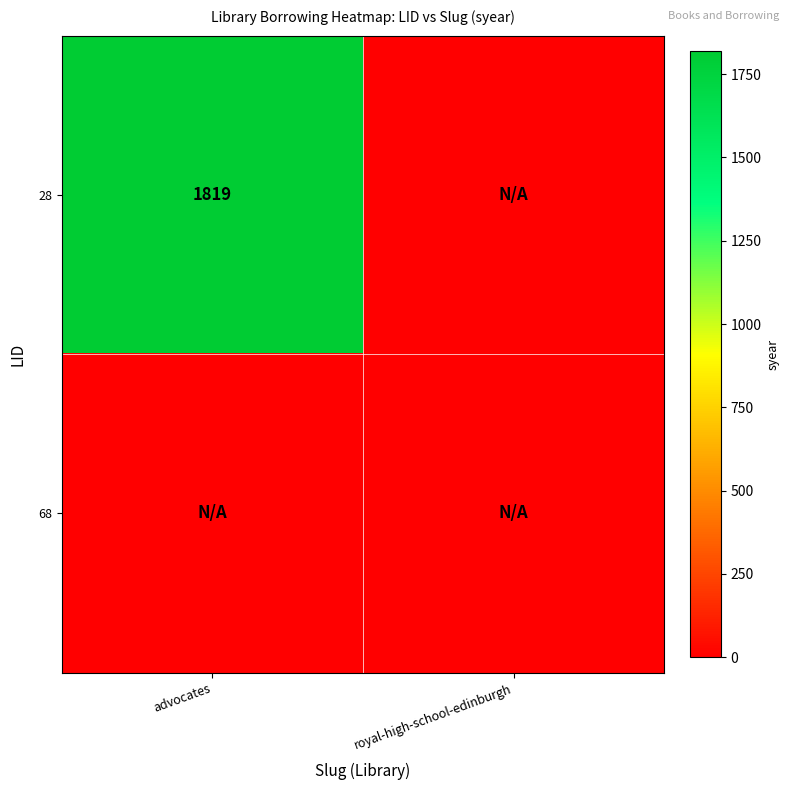

Which label corresponds to the smallest value in the chart?

royal-high-school-edinburgh